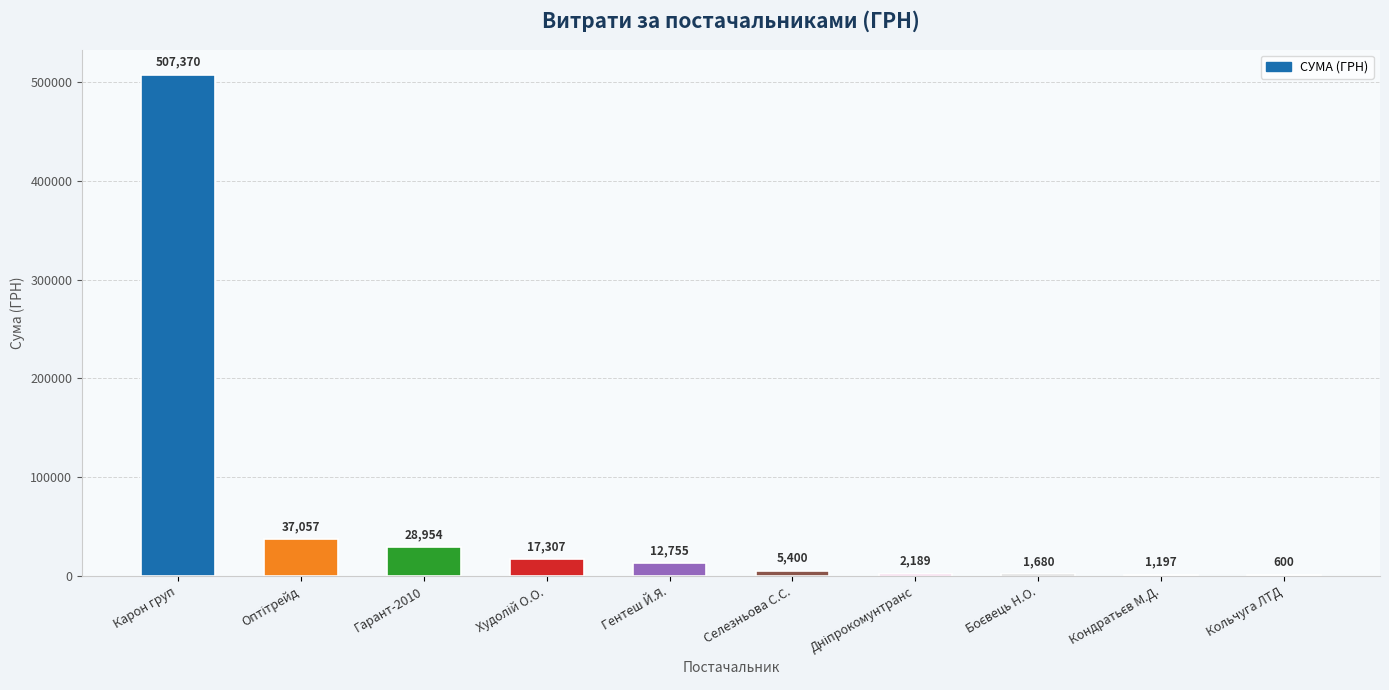

Is it true that the value at Гарант-2010 is 28954.0?

True